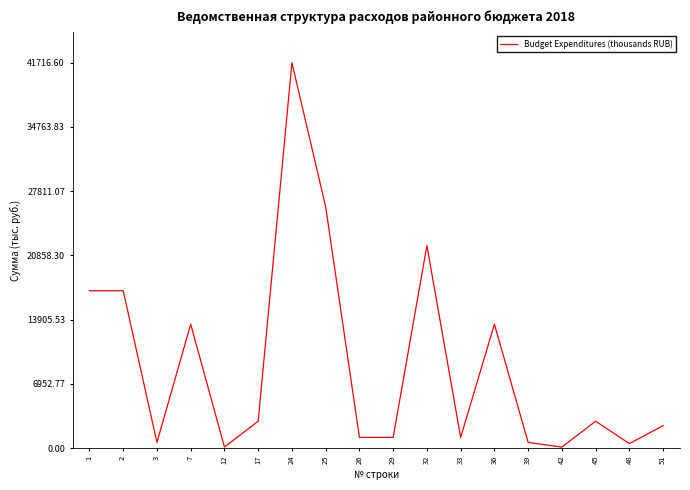

What is the greatest value displayed?

41716.6